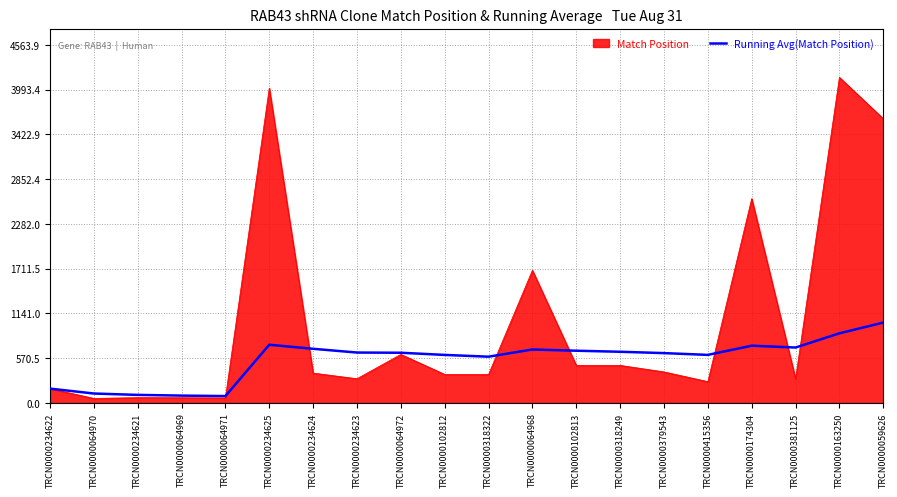

What value does the Match Position series have at TRCN0000318249?

478.0